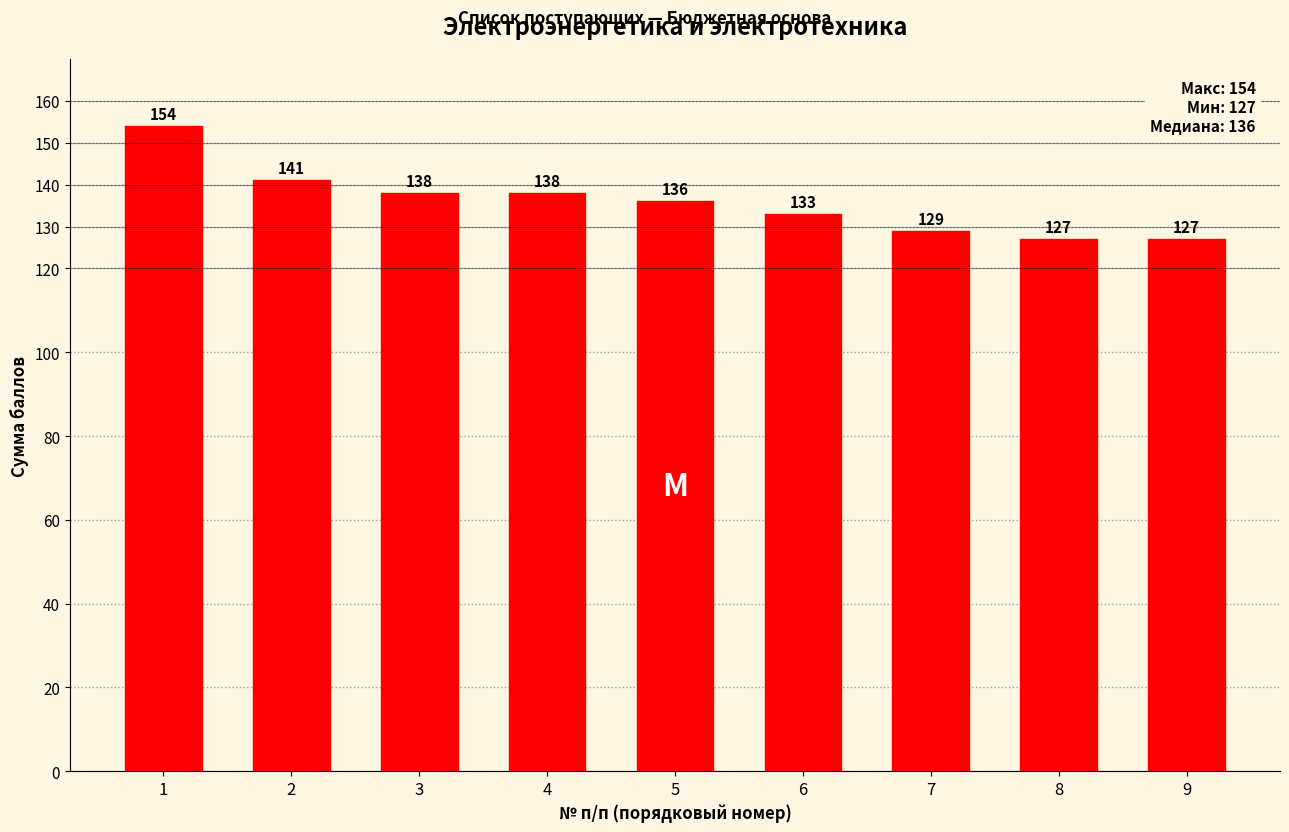

The value at 4 is 44. True or false?

False